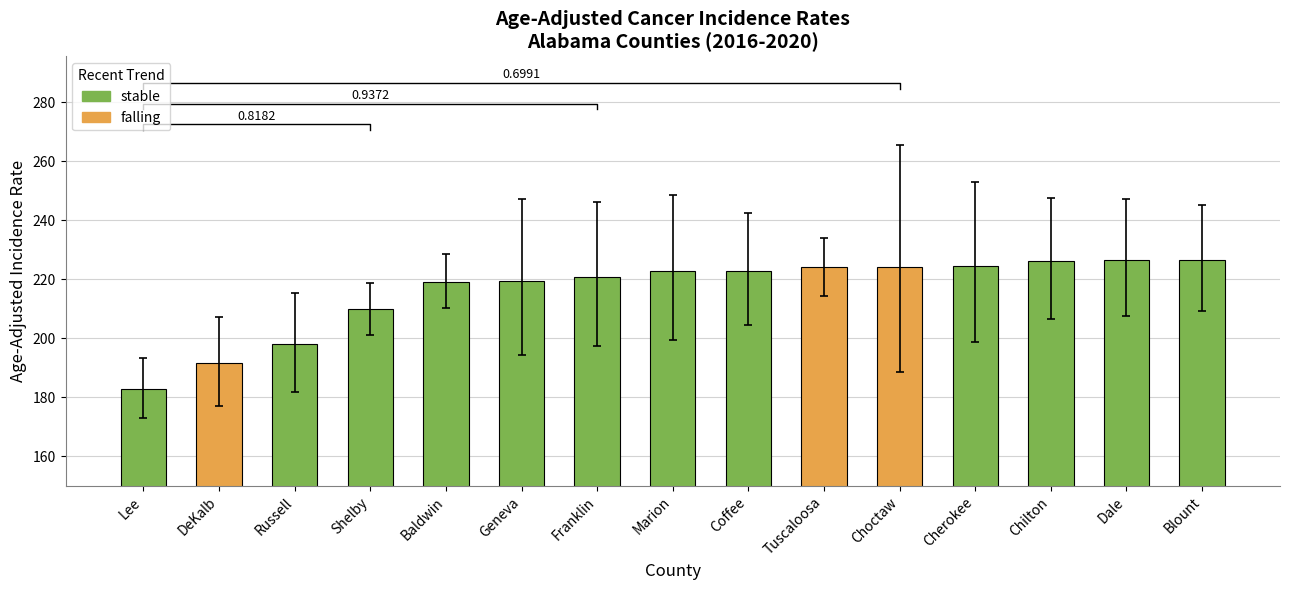

How many values in the Upper 95% CI series exceed 245?

8